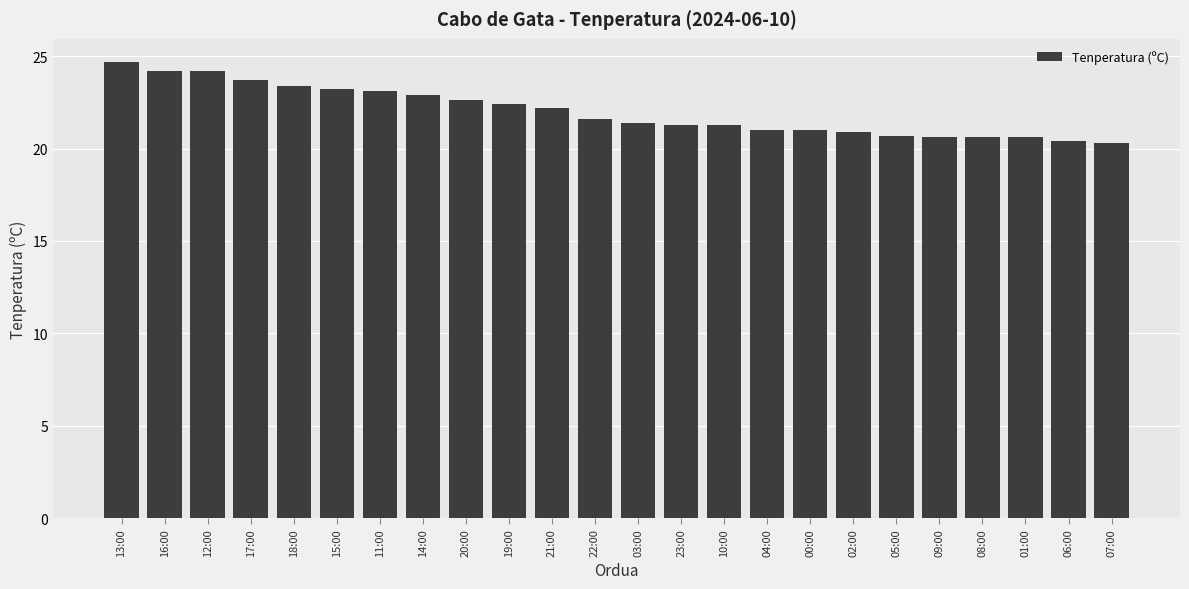

The chart shows a value of 42.6 at 12:00. True or false?

False